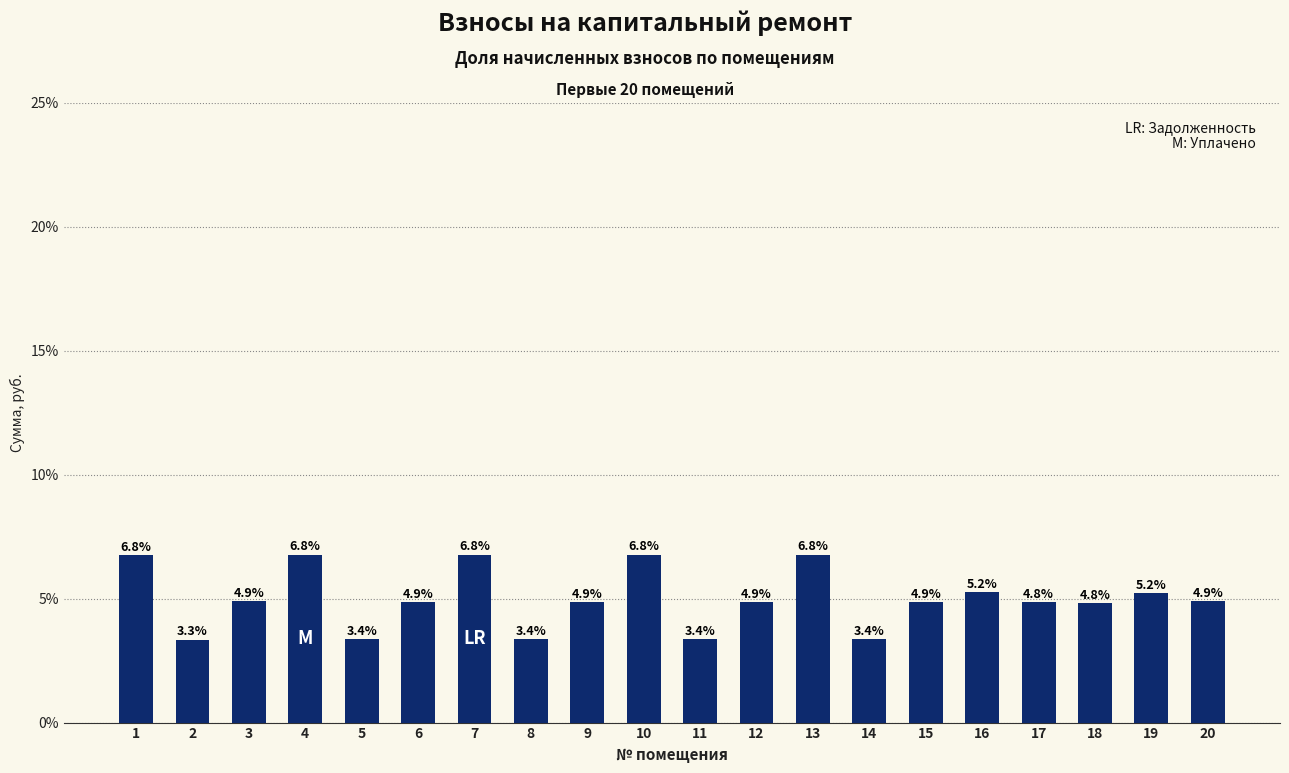

How many data points are less than 4?

5